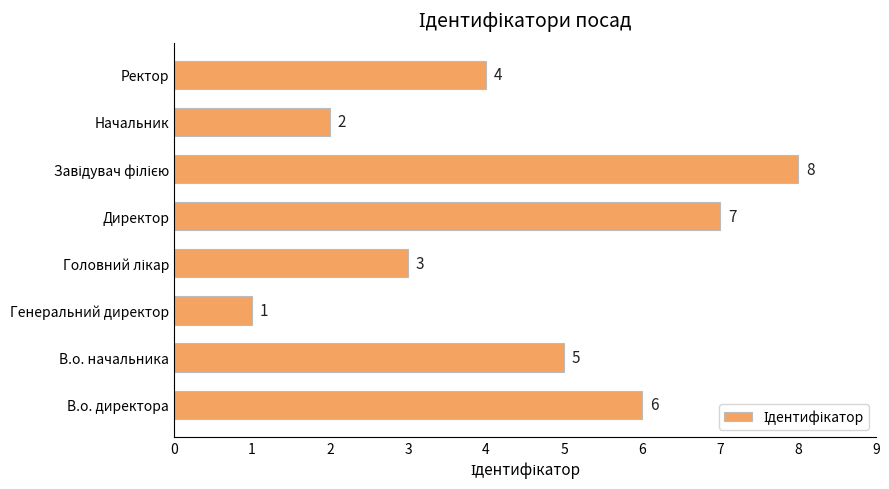

Which category has the lowest value across all series?

Генеральний директор